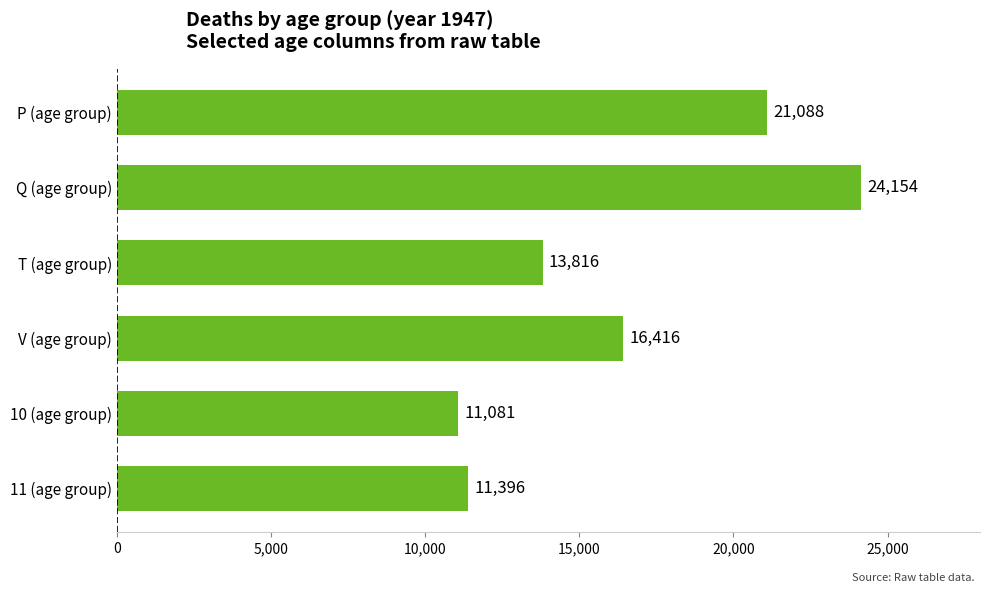

Between 11 (age group) and V (age group), which is larger?

V (age group)